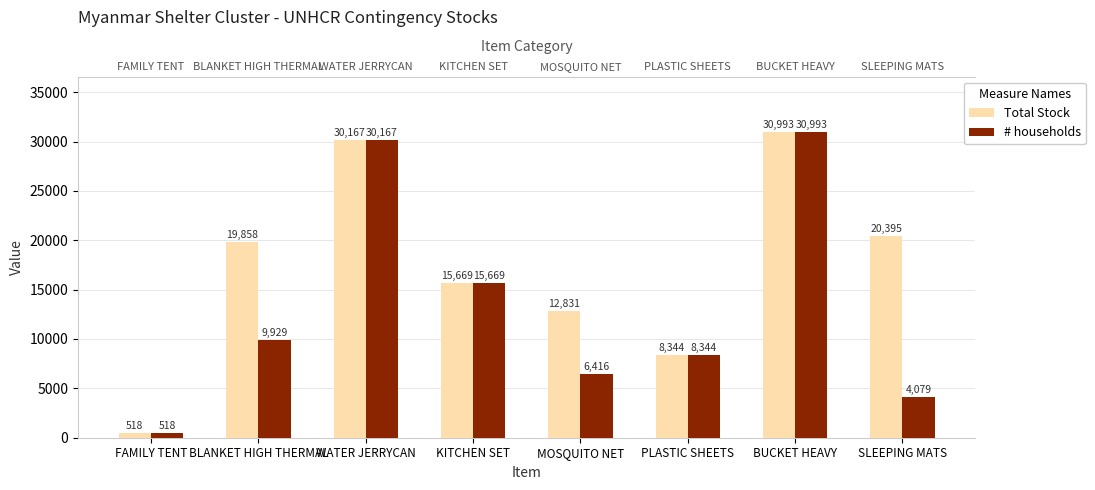

Is it true that Total Stock equals 49393 at WATER JERRYCAN?

False